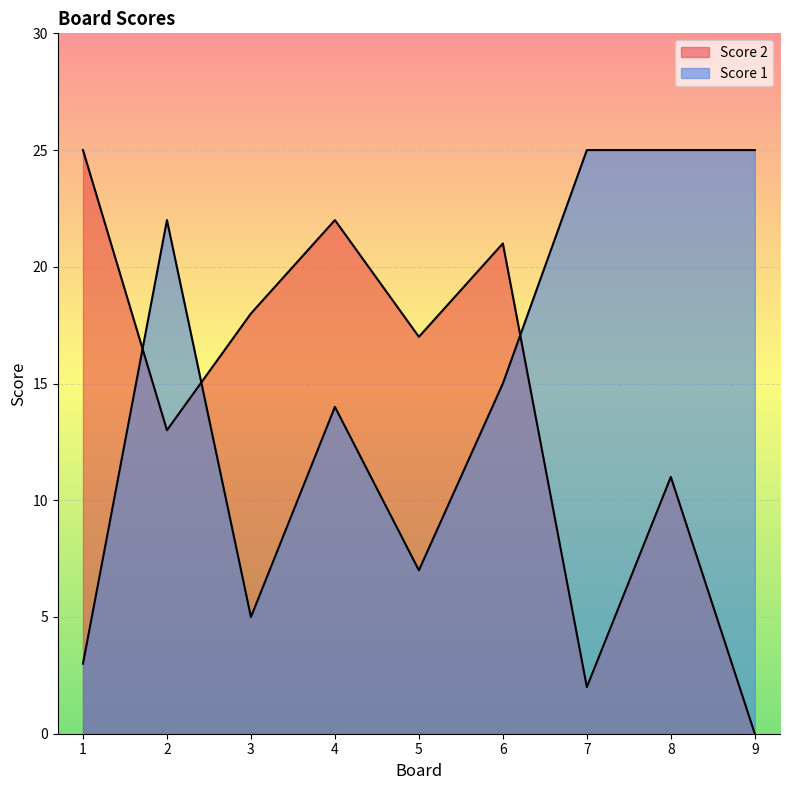

At 6, list the series in order from largest to smallest.

Score 2, Score 1